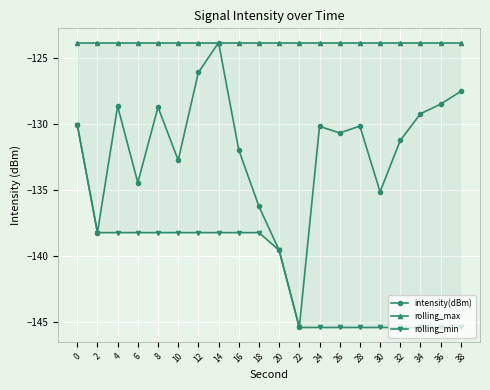

How many lines are shown in the chart?

3